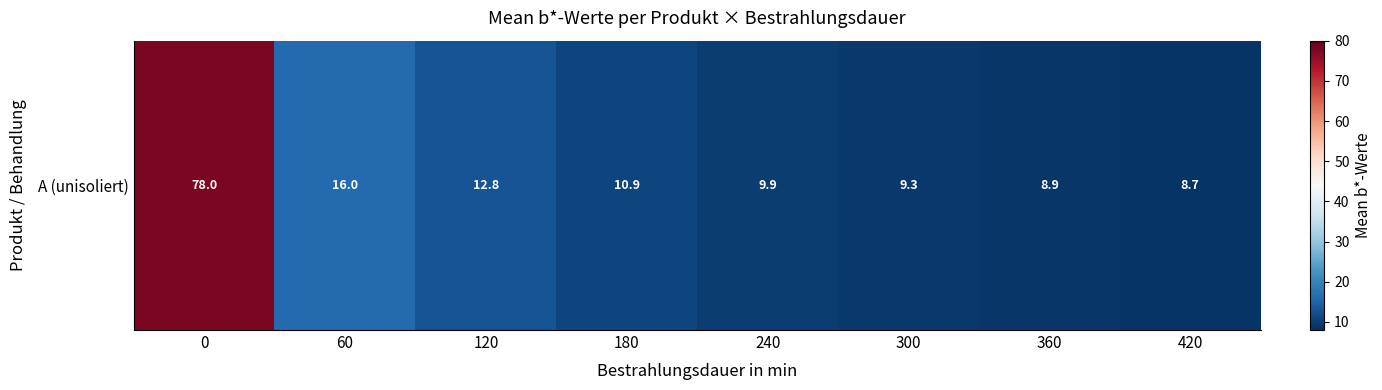

Reading left to right, list all the values displayed in this chart.

0=78.0	60=16.0	120=12.8	180=10.9	240=9.9	300=9.3	360=8.9	420=8.7